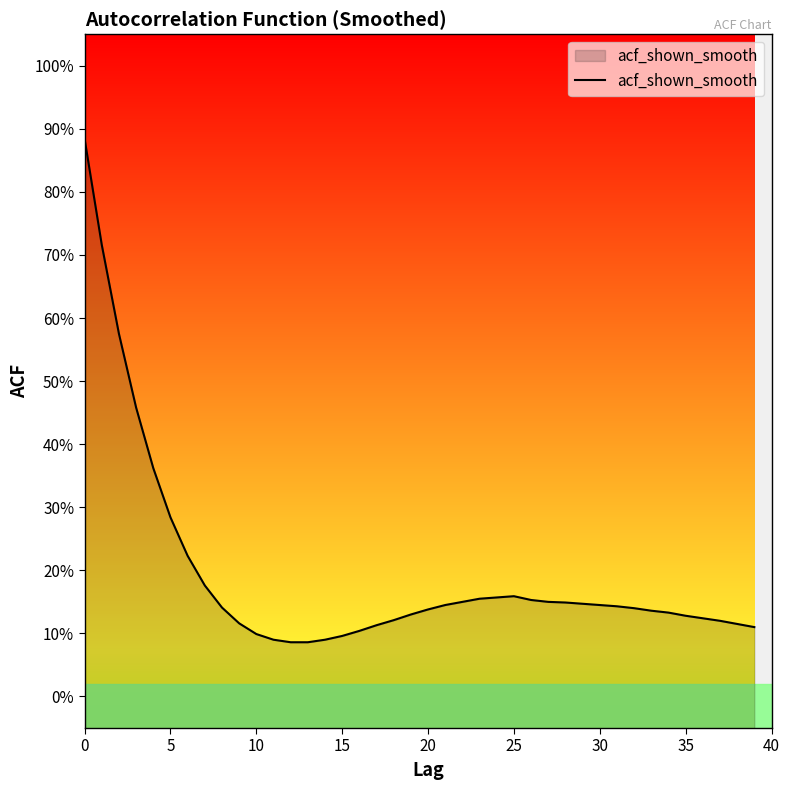

Reading right to left, extract all data points from this chart.

0.1	0.1	0.1	0.1	0.1	0.1	0.1	0.1	0.1	0.1	0.1	0.1	0.1	0.2	0.2	0.2	0.2	0.1	0.1	0.1	0.1	0.1	0.1	0.1	0.1	0.1	0.1	0.1	0.1	0.1	0.1	0.1	0.2	0.2	0.3	0.4	0.5	0.6	0.7	0.9